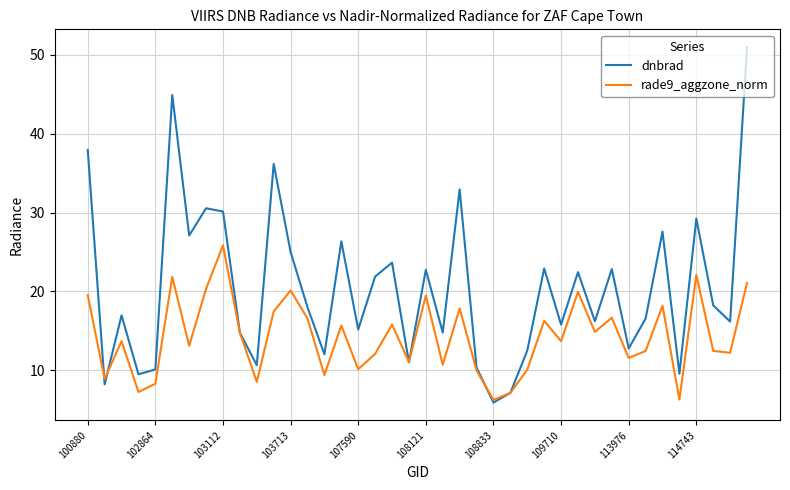

Which series has the largest total across all categories?

dnbrad